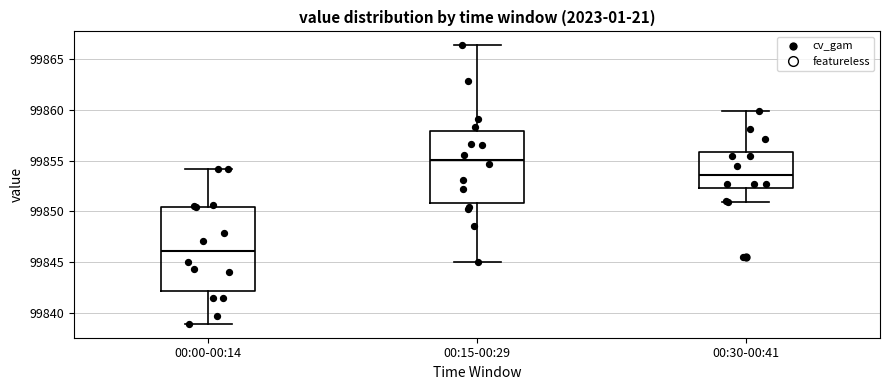

Reading left to right, transcribe this box plot: for each box, give where its median line is, the range the box spans, and where its two whiskers end, as read against the y-axis. The values are not printed on the chart, so give them approximately, as read against the axis.

00:00-00:14: median 99846.0, box 99842.0 to 99850.5, whiskers 99839.0 to 99854.0
00:15-00:29: median 99855.0, box 99851.0 to 99858.0, whiskers 99845.0 to 99866.5
00:30-00:41: median 99853.5, box 99852.5 to 99856.0, whiskers 99851.0 to 99860.0